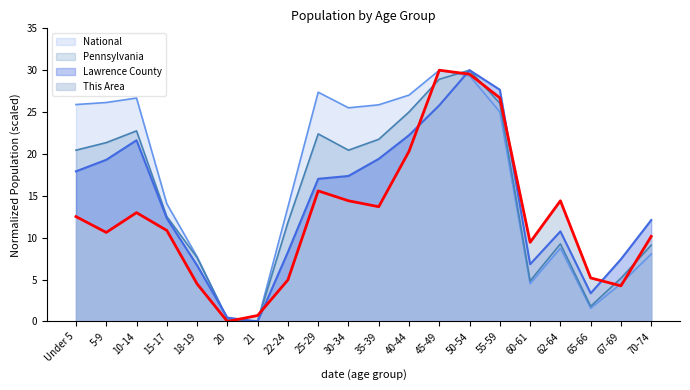

How many values in the This Area series are below 12?

10